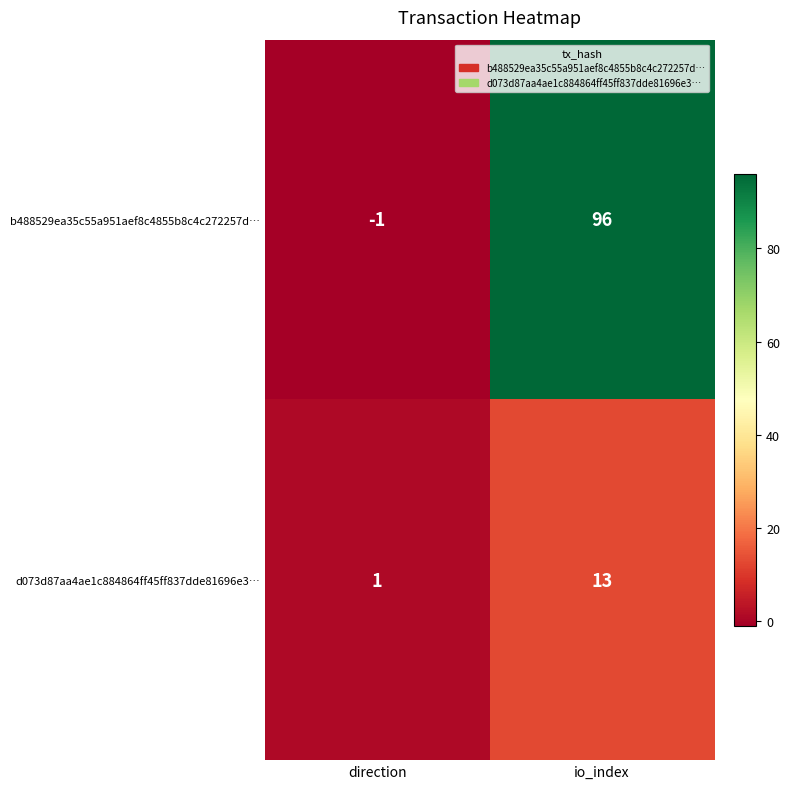

The b488529ea35c55a951aef8c4855b8c4c272257d… series shows 56 at io_index. True or false?

False